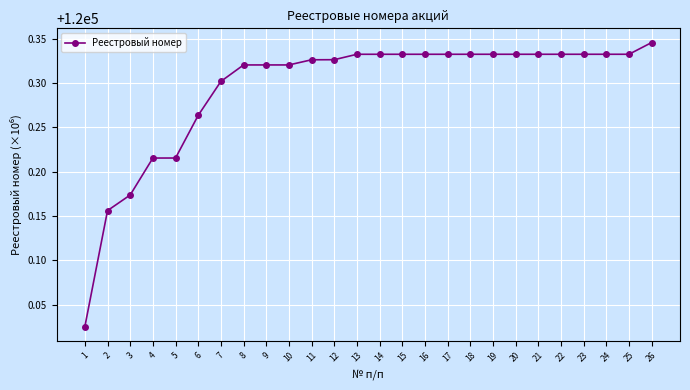

True or false: the data shows 29066.1 at 1.

False